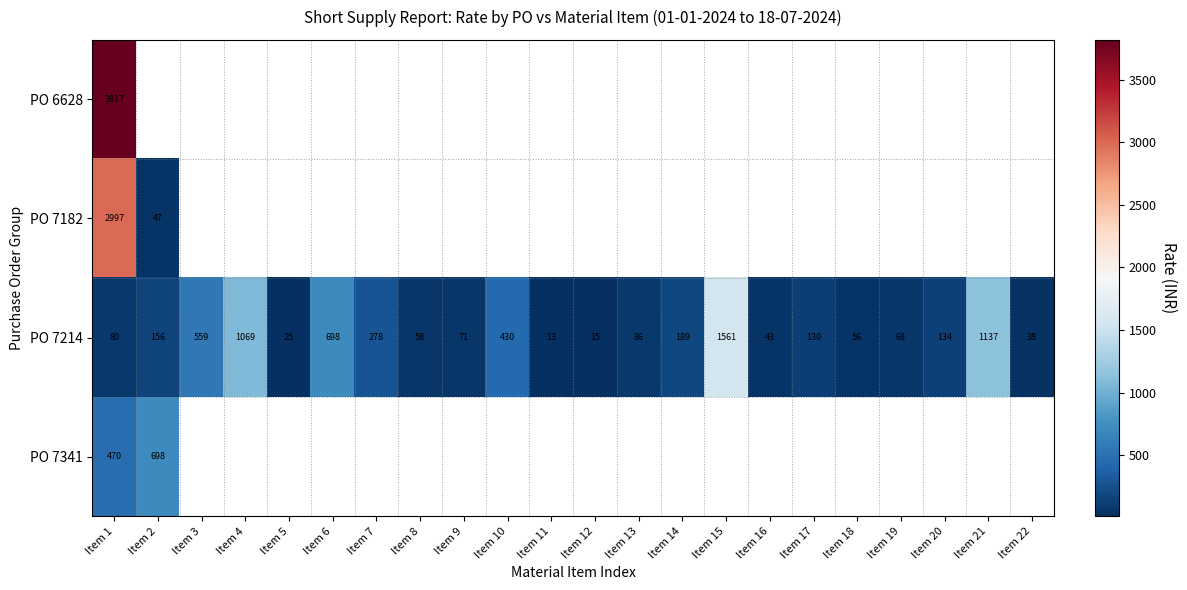

Where does the PO 7214 series first go above 129?

Item 2